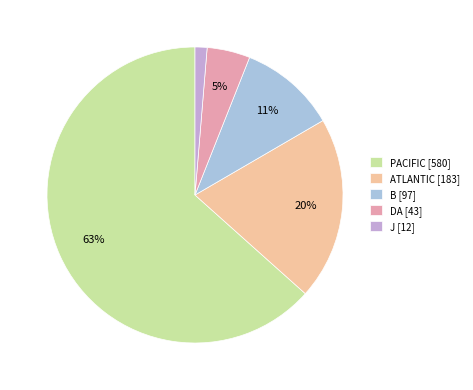

To the nearest percent, what is the difference between the largest and smallest slice percentages?

62%